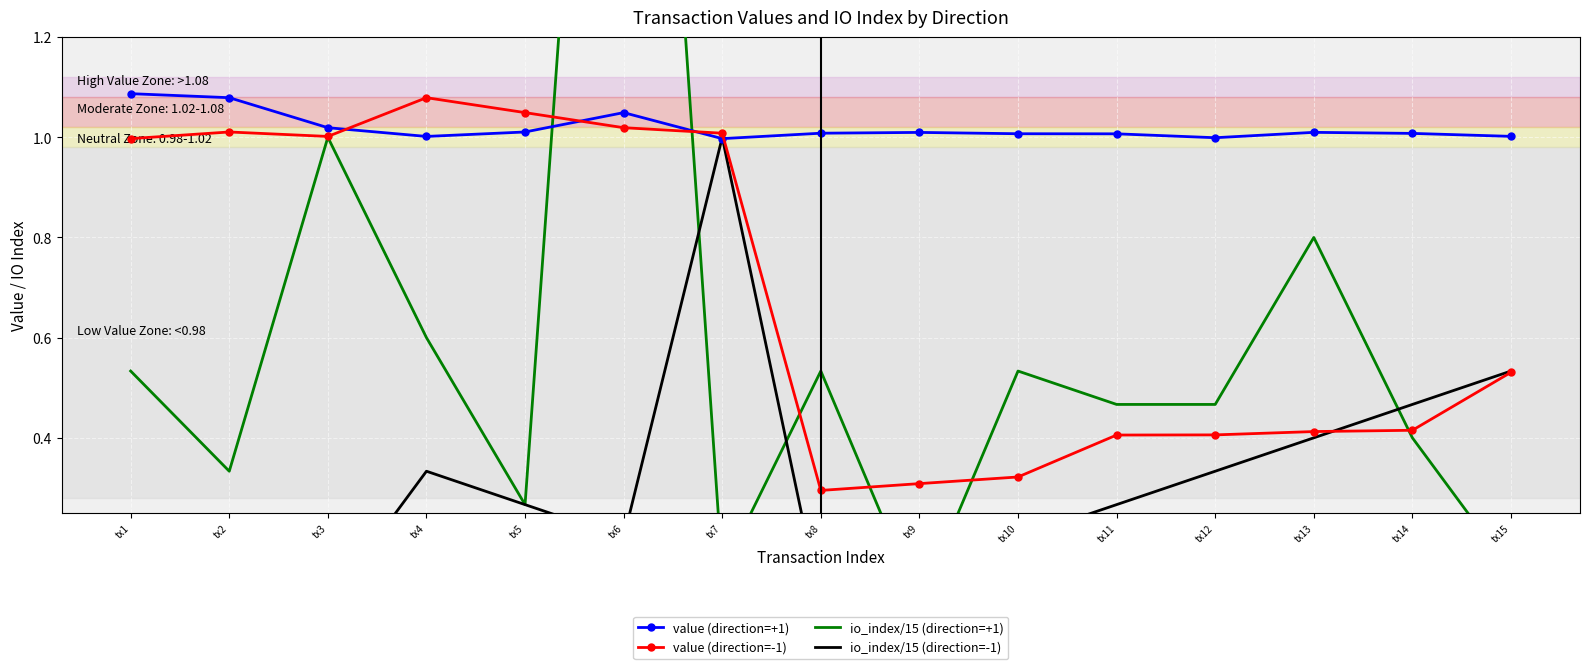

What is the approximate value of io_index/15 (direction=-1) at tx13?

0.4